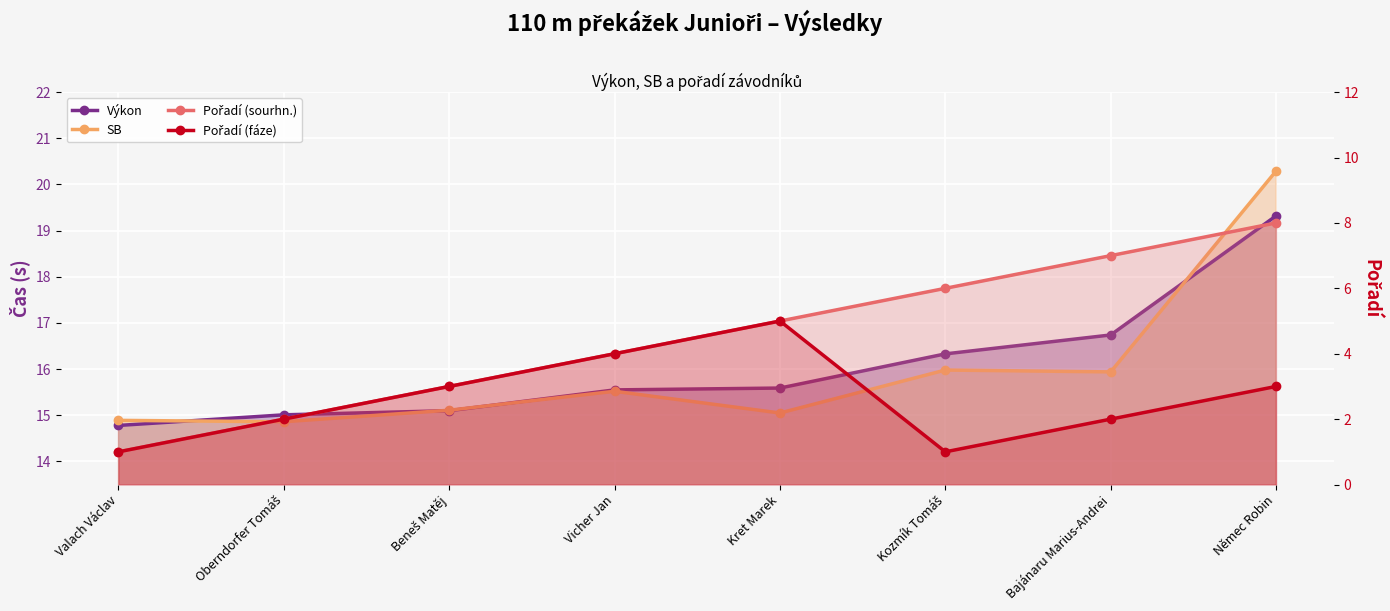

What is the label of the 1st point from the right?

Němec Robin